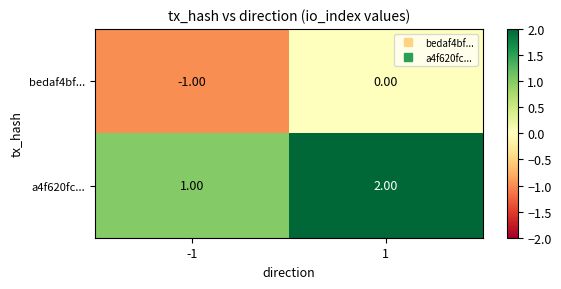

Rank the series at 1 from highest to lowest value.

a4f620fc..., bedaf4bf...